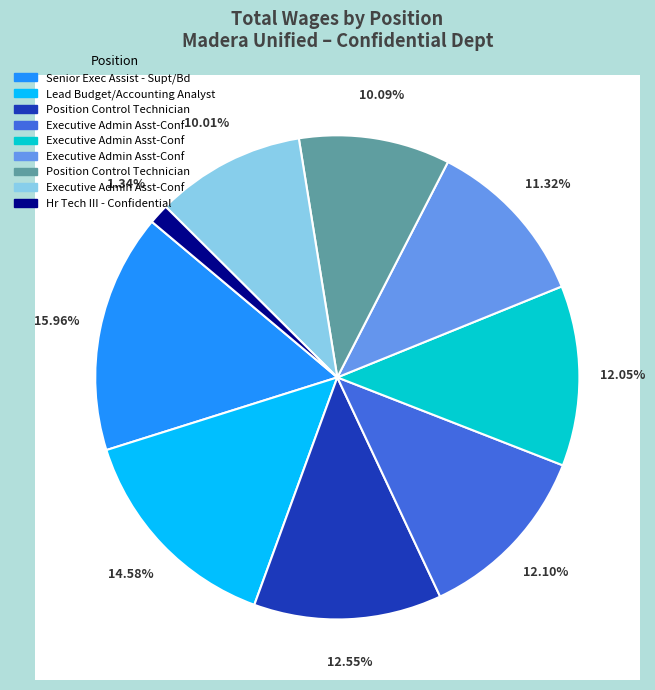

Which category has the smallest portion of the pie?

Hr Tech III - Confidential